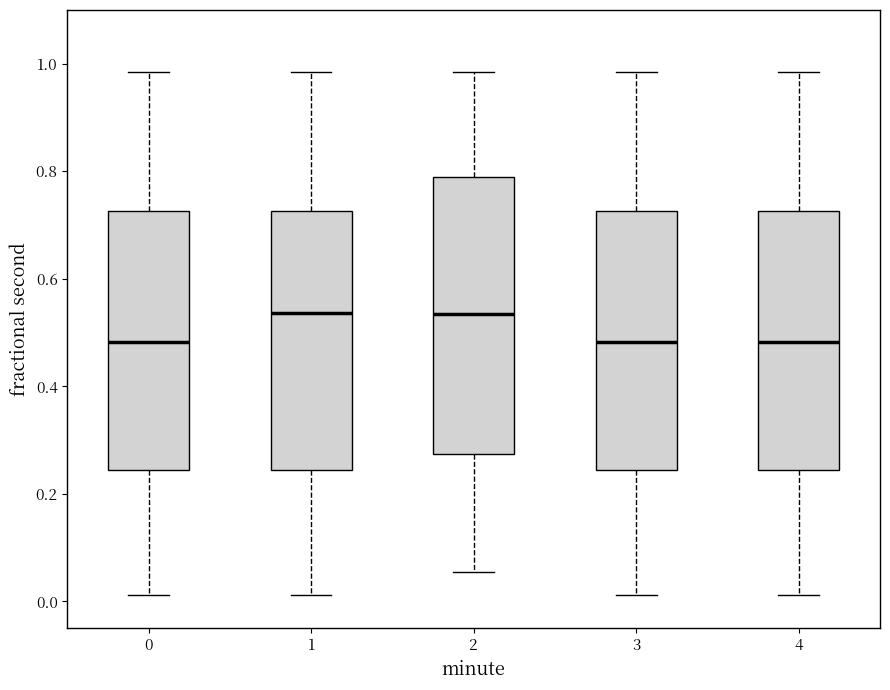

Reading left to right, read every box against the y-axis: the position of its median line, the range the box covers, and the ends of its whiskers. The values are not printed on the chart, so give them approximately, as read against the axis.

0: median 0.48, box 0.24 to 0.72, whiskers 0.02 to 0.98
1: median 0.54, box 0.24 to 0.72, whiskers 0.02 to 0.98
2: median 0.54, box 0.28 to 0.78, whiskers 0.06 to 0.98
3: median 0.48, box 0.24 to 0.72, whiskers 0.02 to 0.98
4: median 0.48, box 0.24 to 0.72, whiskers 0.02 to 0.98